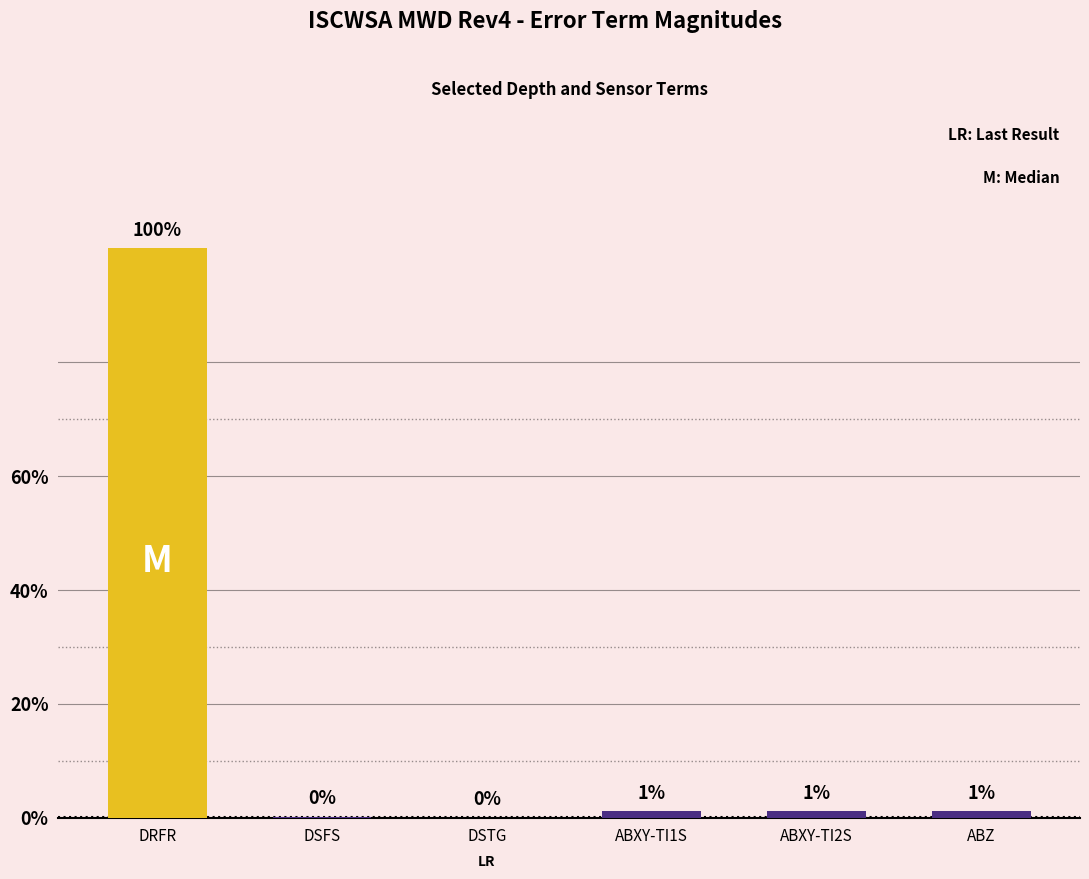

Rank the categories by value from lowest to highest.

DSTG, DSFS, ABXY-TI1S, ABXY-TI2S, ABZ, DRFR